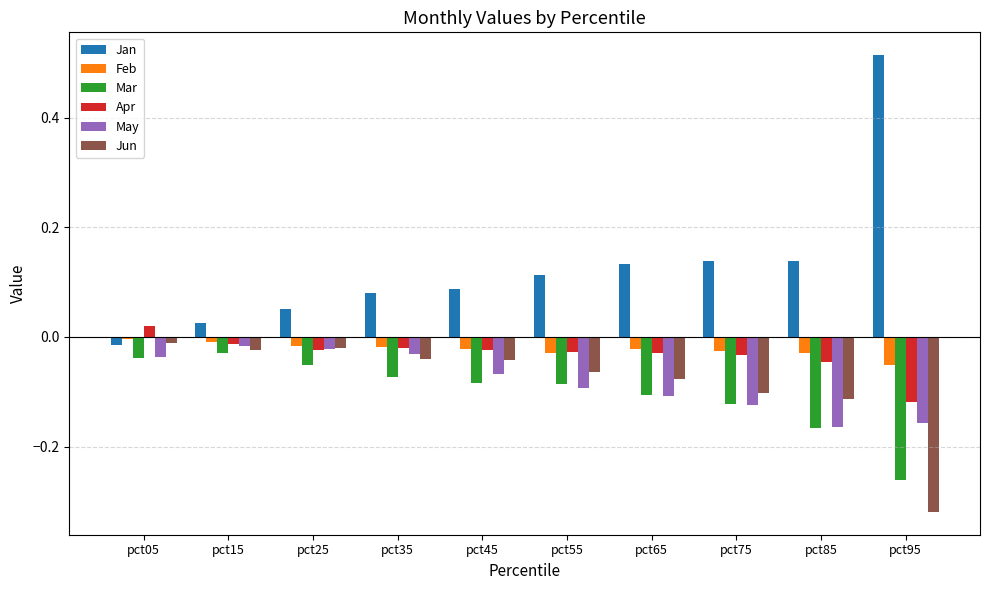

Is the value of Mar at pct85 greater than the value of May at pct45?

No